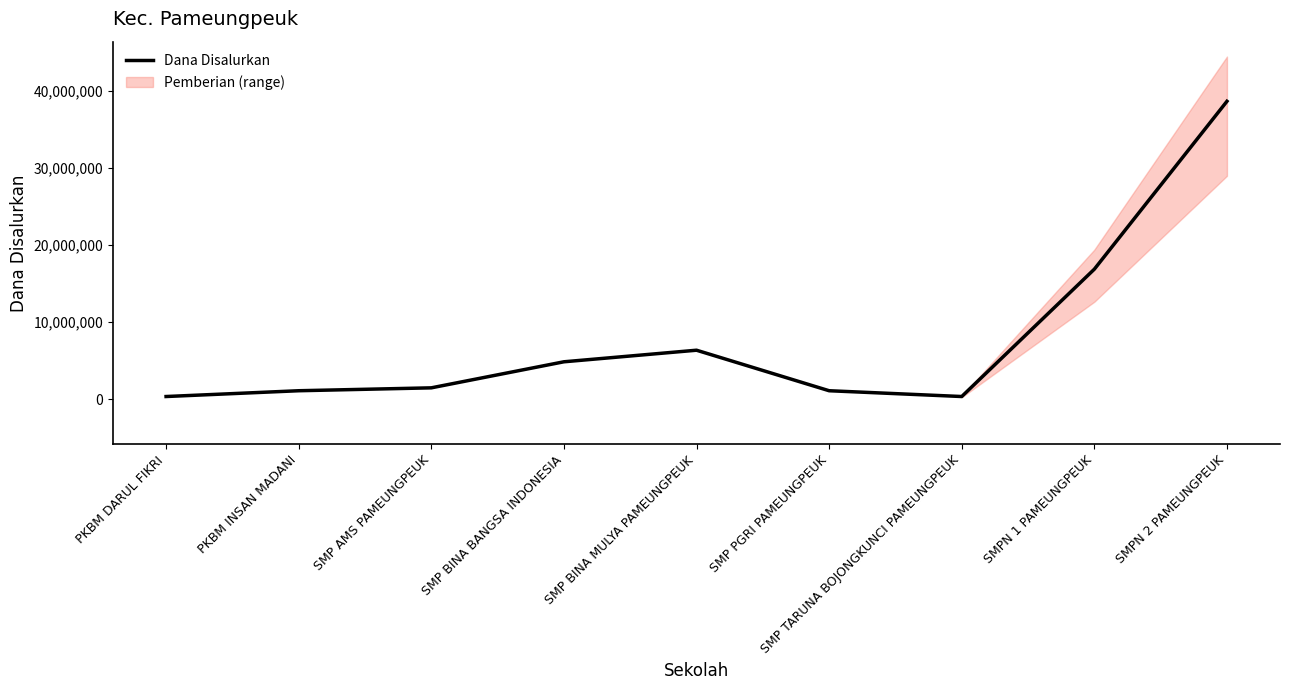

How many data points are less than 1500000?

4